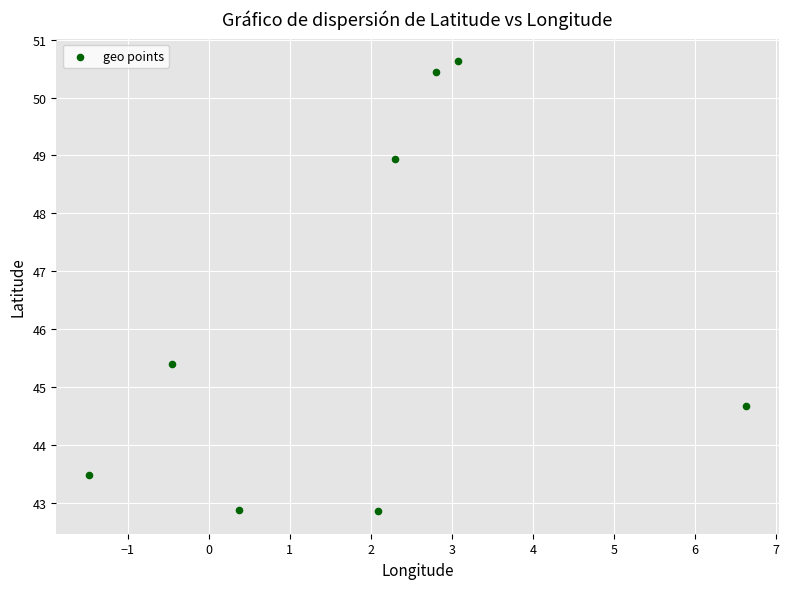

What Y value in the scatter plot is closest to 46?

45.4